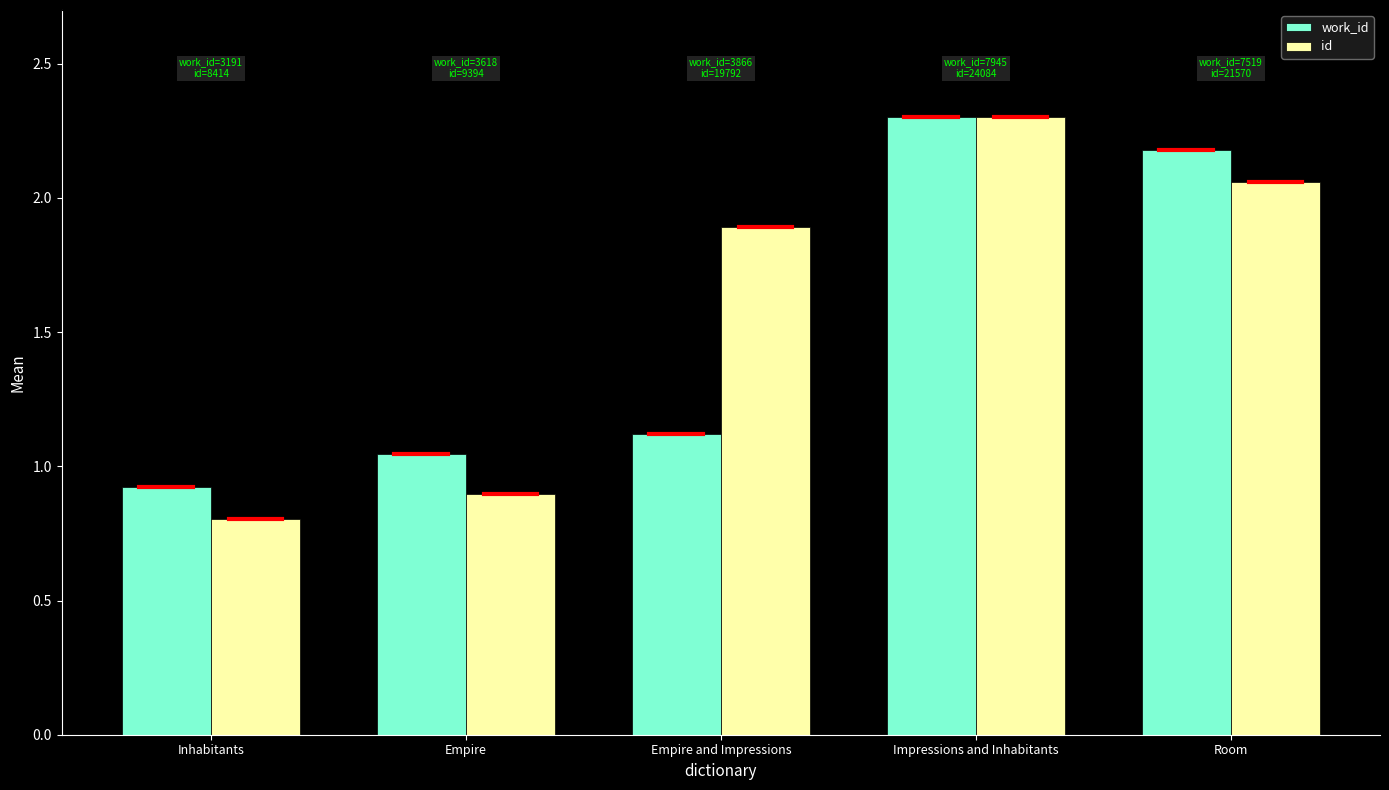

What is the spread (max minus min) of values at Room?

0.1